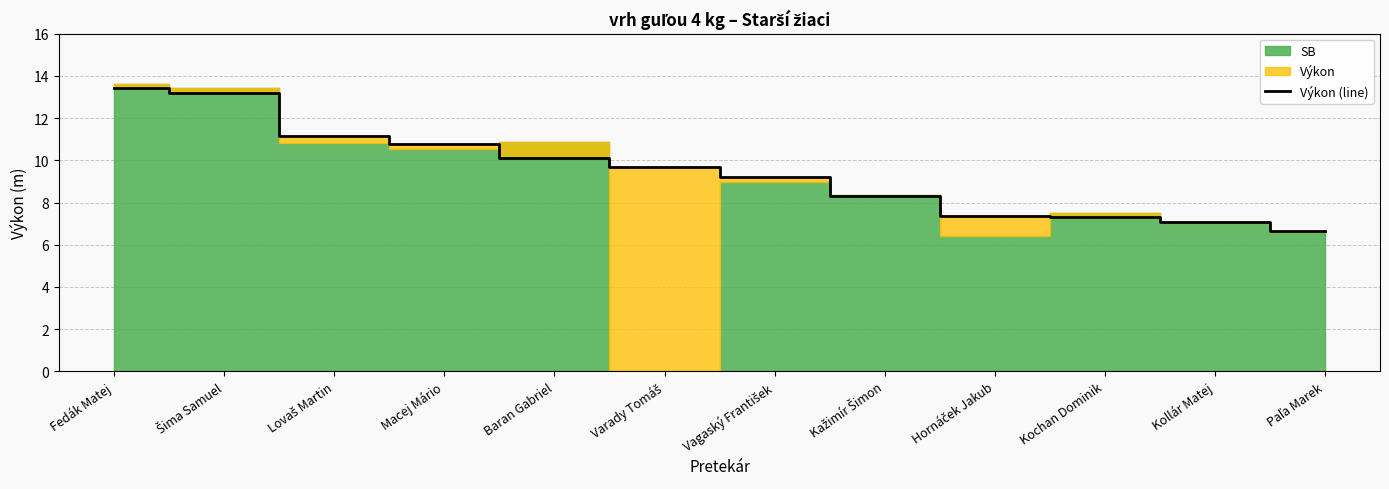

What is the approximate value at Lovaš Martin?

11.1